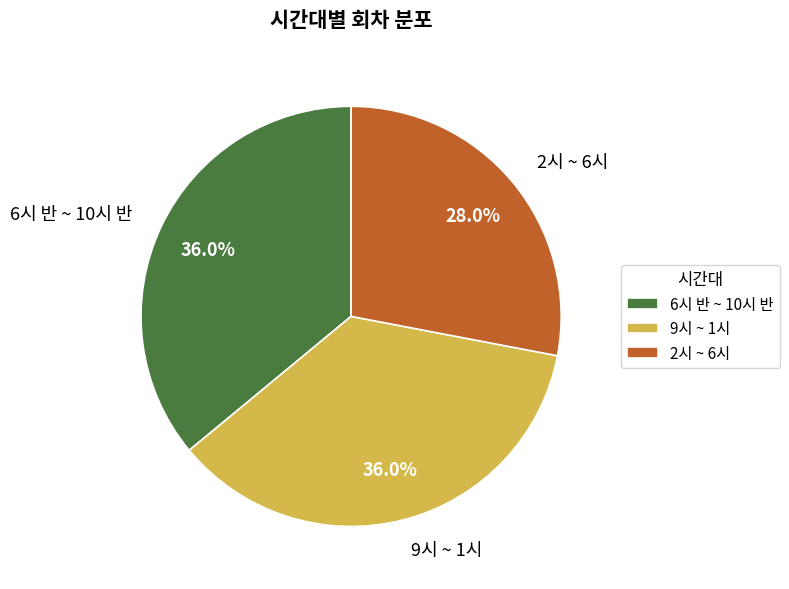

What portion of the pie excludes 6시 반 ~ 10시 반?

64.0%